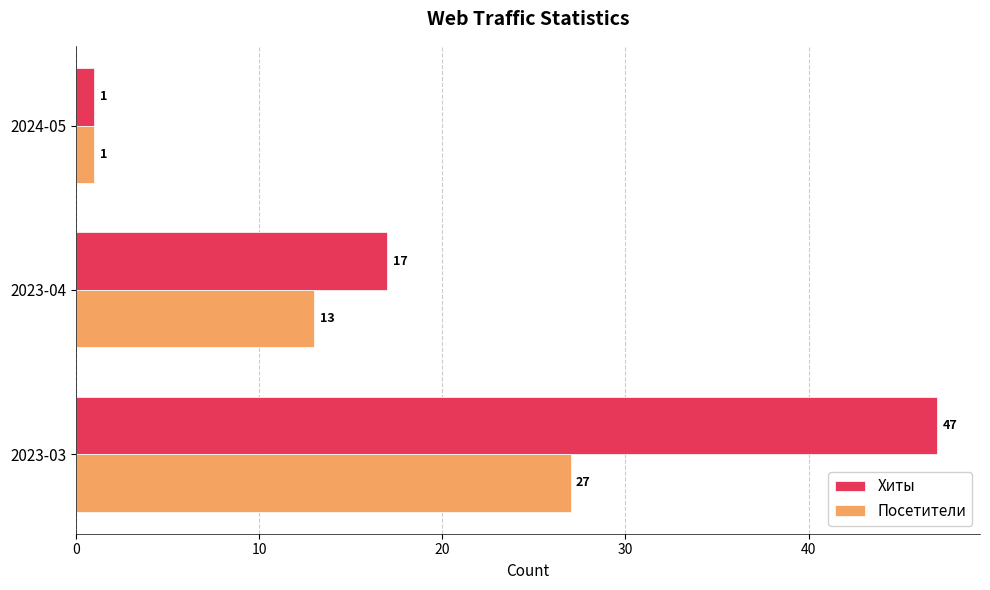

Count the Хиты values in the range 1 to 47.

3